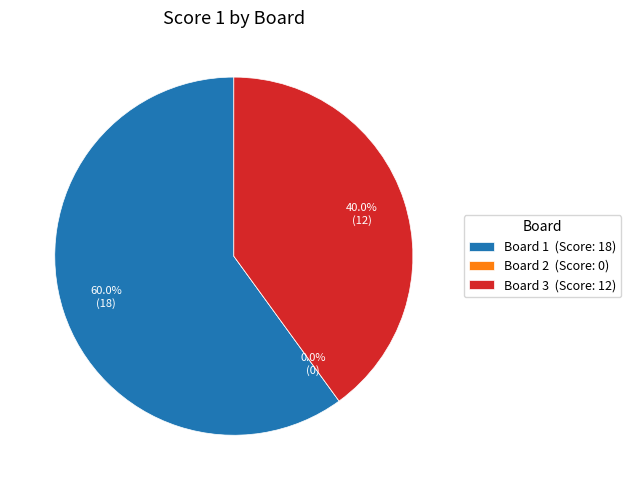

What portion of the pie excludes Board 1?

40.0%